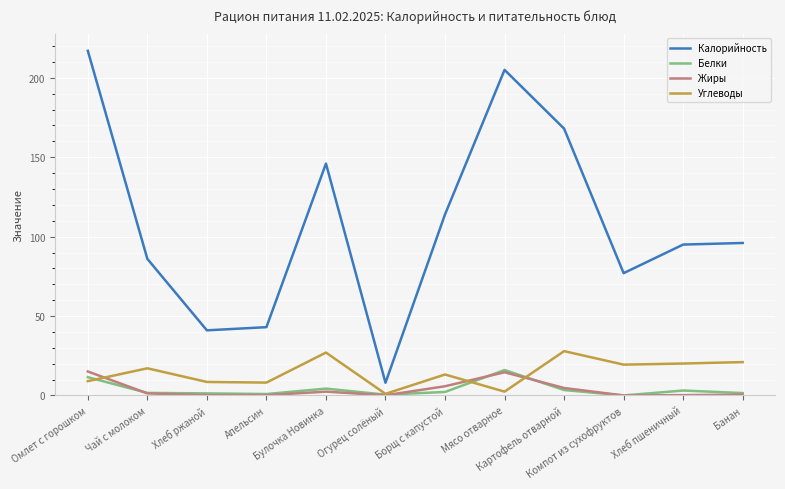

Does the chart display data point markers on the line(s)?

No